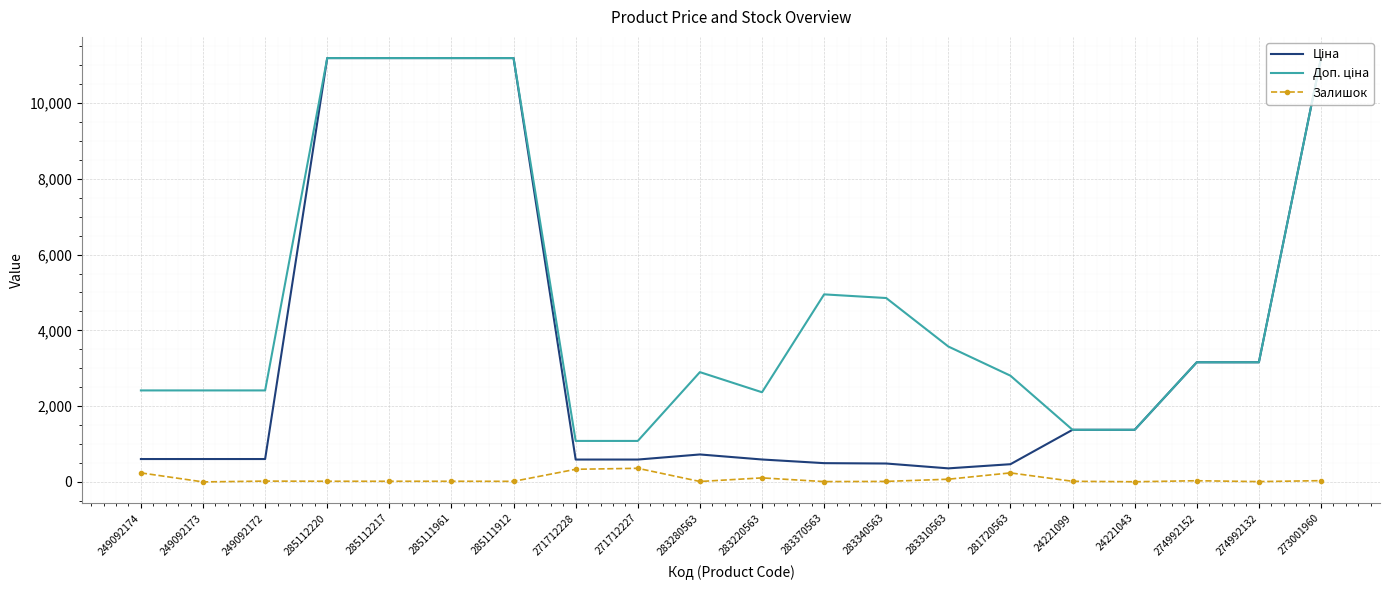

The Залишок series shows 71.0 at 283310563. True or false?

True